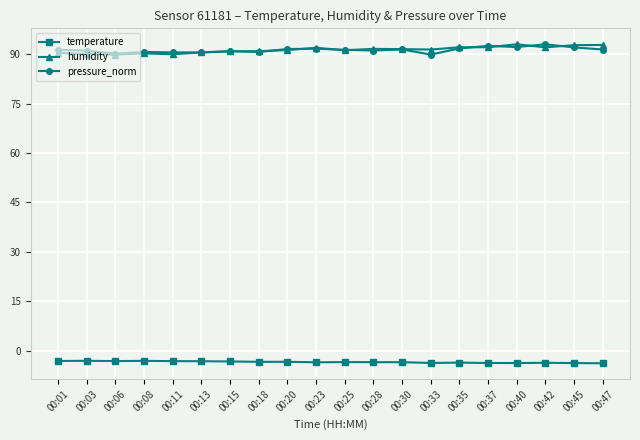

What is the maximum value shown in the chart?

93.0